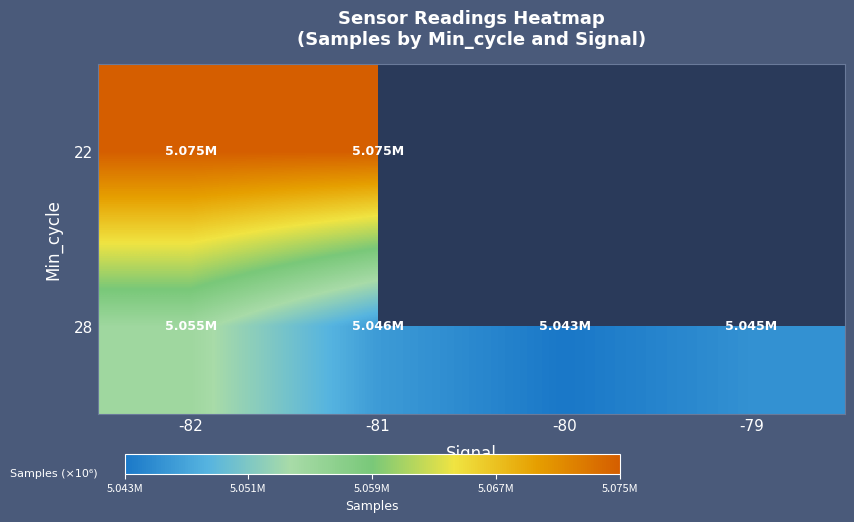

Which series has the largest total across all categories?

28